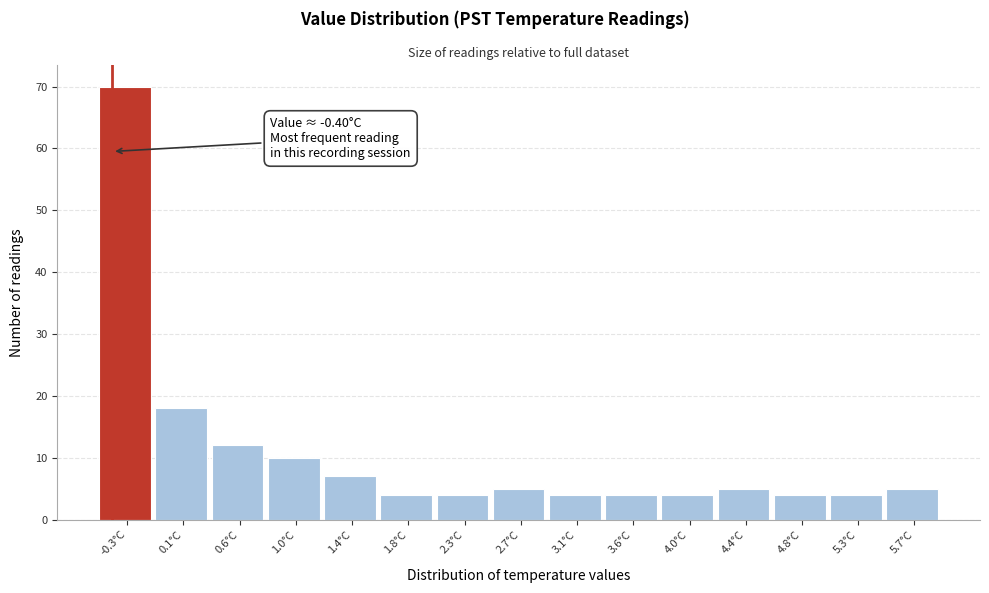

Which range on the x-axis has the tallest bar?

-0.50 to -0.05